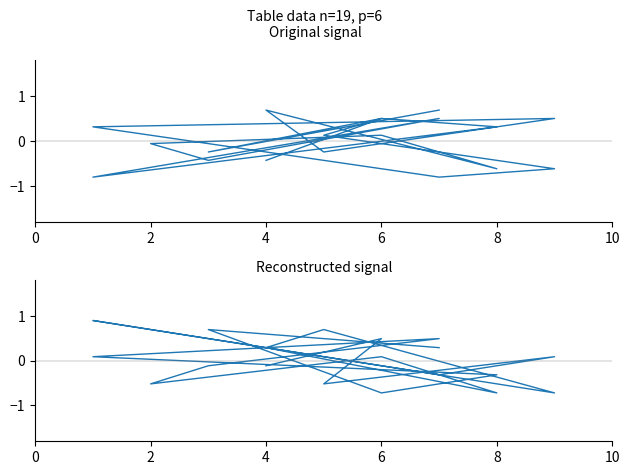

At how many categories does at least one series exceed 0?

14